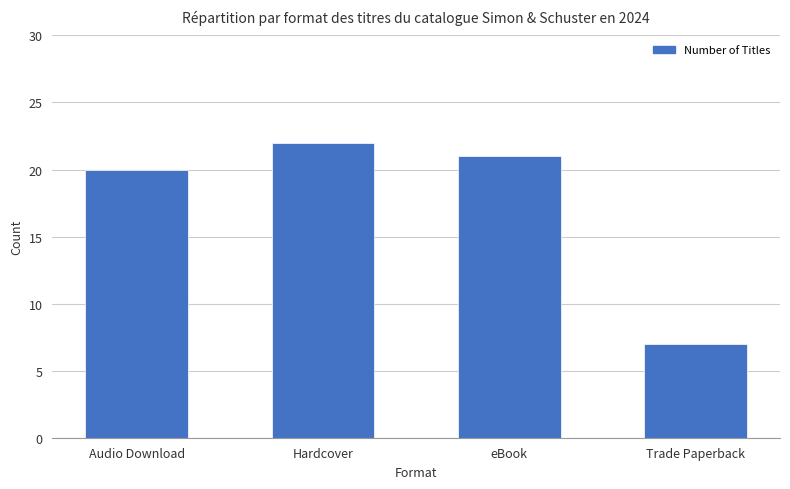

What is the value of the 3rd bar from the left?

21